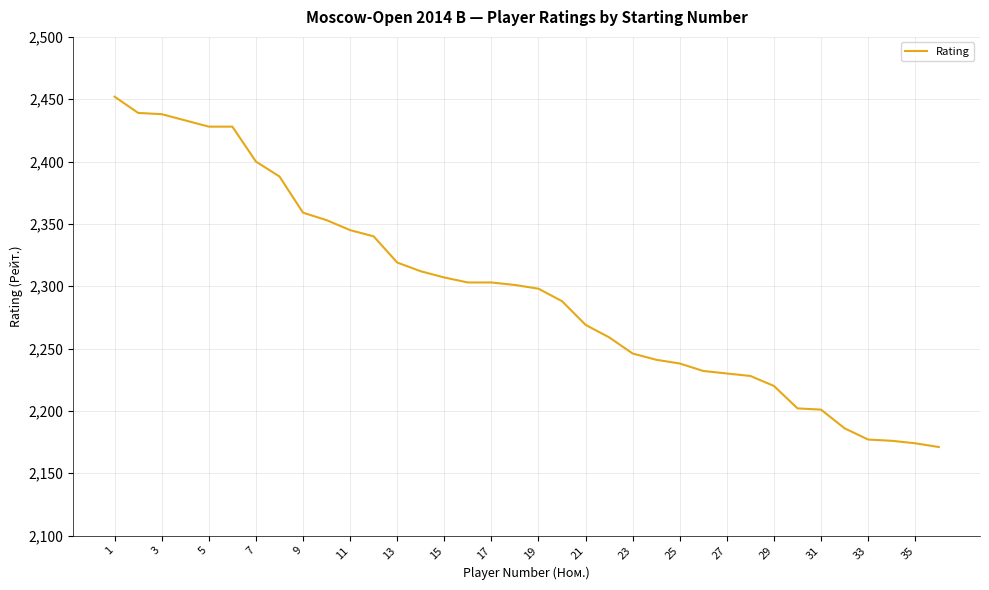

What is the difference between the maximum and minimum values?

281